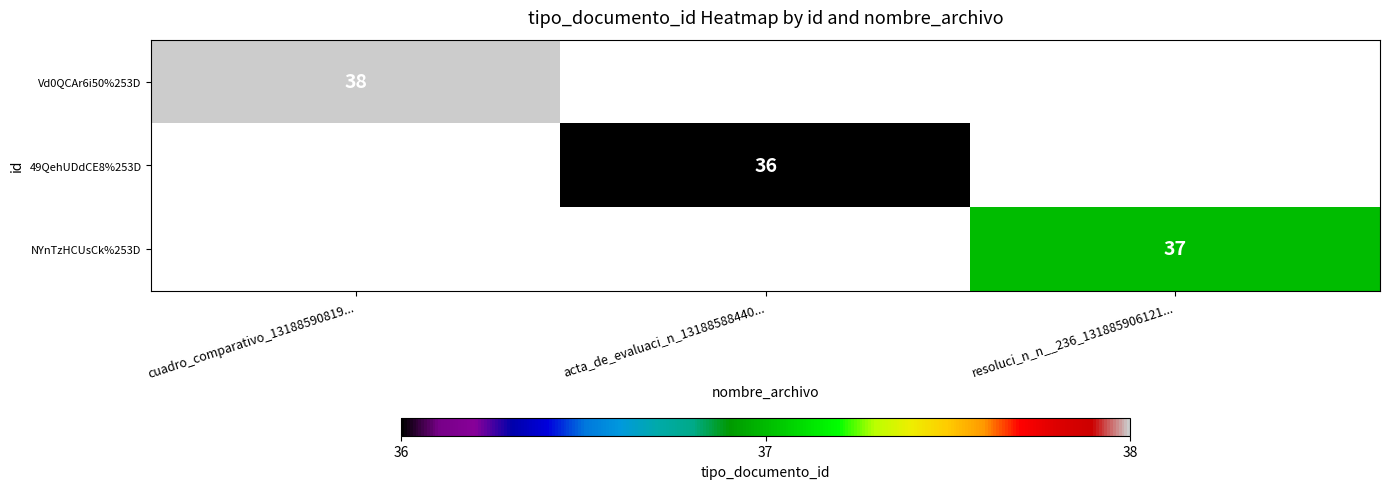

True or false: 49QehUDdCE8%253D has a value of 36 at acta_de_evaluaci_n_13188588440....

True